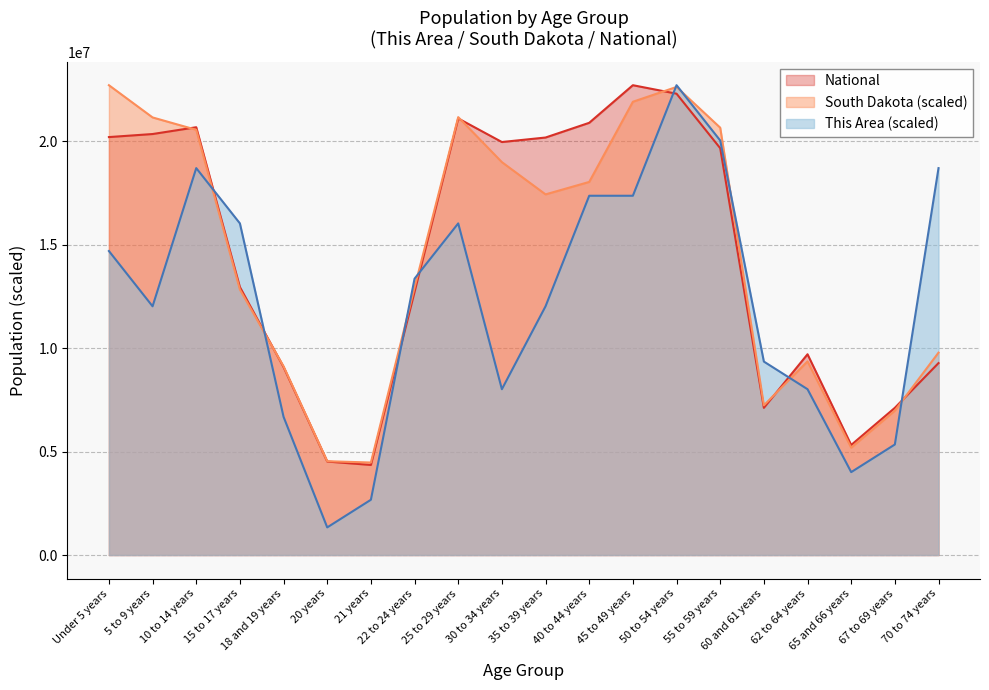

The value of This Area at 62 to 64 years is 2888203.4. True or false?

False